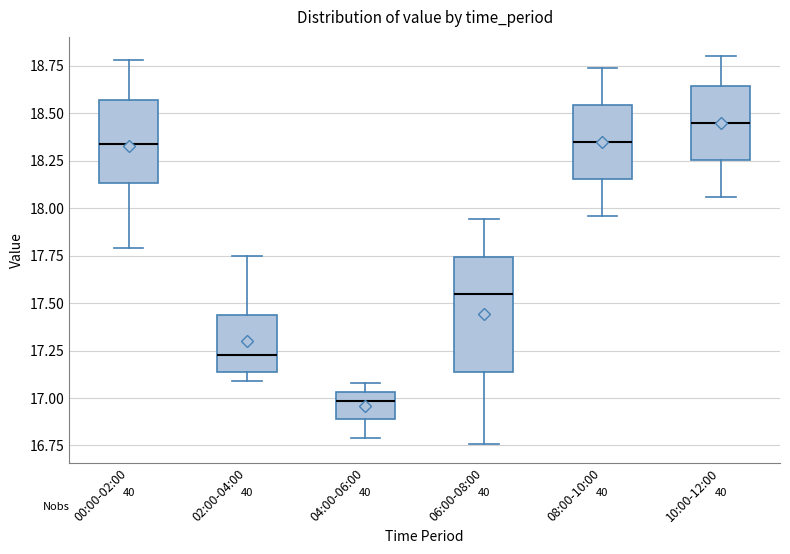

Reading left to right, read every box against the y-axis: the position of its median line, the range the box covers, and the ends of its whiskers. The values are not printed on the chart, so give them approximately, as read against the axis.

00:00-02:00: median 18.35, box 18.15 to 18.55, whiskers 17.80 to 18.80
02:00-04:00: median 17.25, box 17.15 to 17.45, whiskers 17.10 to 17.75
04:00-06:00: median 17.00, box 16.90 to 17.05, whiskers 16.80 to 17.10
06:00-08:00: median 17.55, box 17.15 to 17.75, whiskers 16.75 to 17.95
08:00-10:00: median 18.35, box 18.15 to 18.55, whiskers 17.95 to 18.75
10:00-12:00: median 18.45, box 18.25 to 18.65, whiskers 18.05 to 18.80